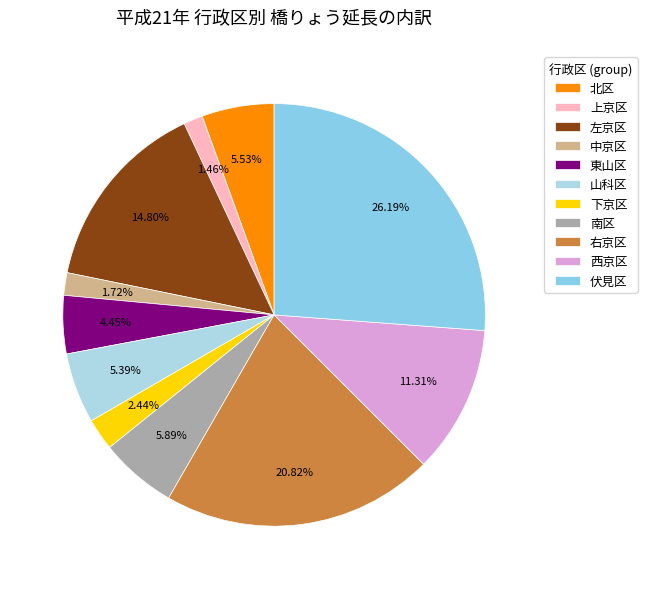

Count the number of slices in the pie.

11